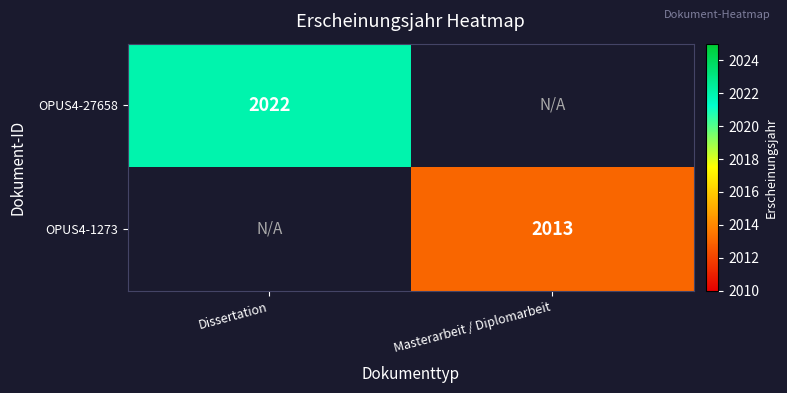

Between Dissertation and Masterarbeit / Diplomarbeit, which is larger?

Masterarbeit / Diplomarbeit